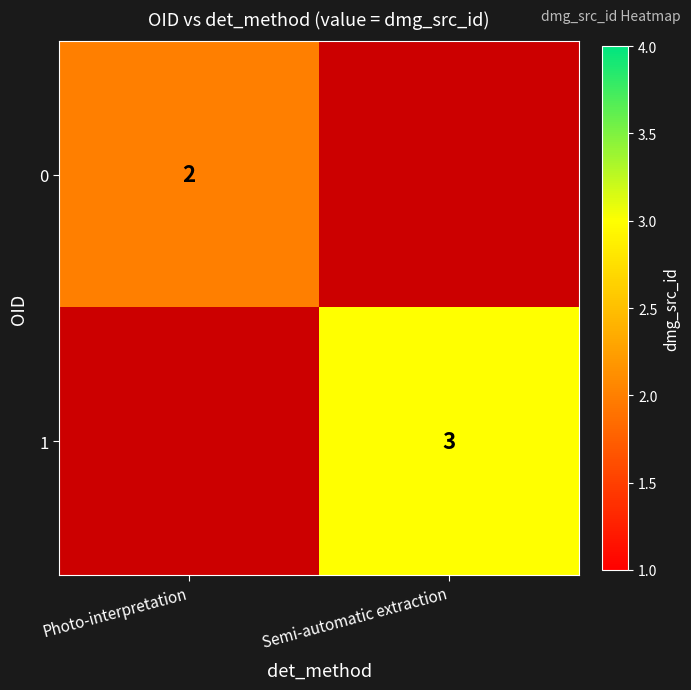

Count the number of data series in this chart.

2